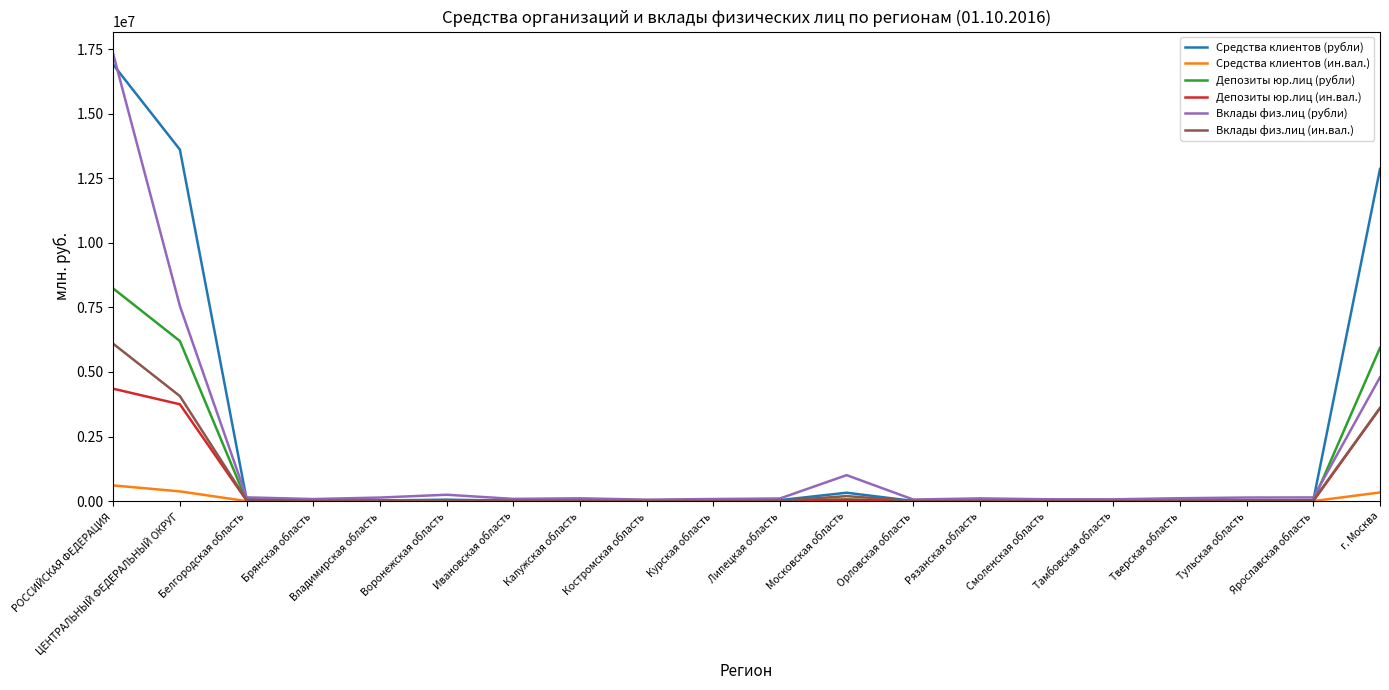

Is this an area chart (filled region under the line)?

No